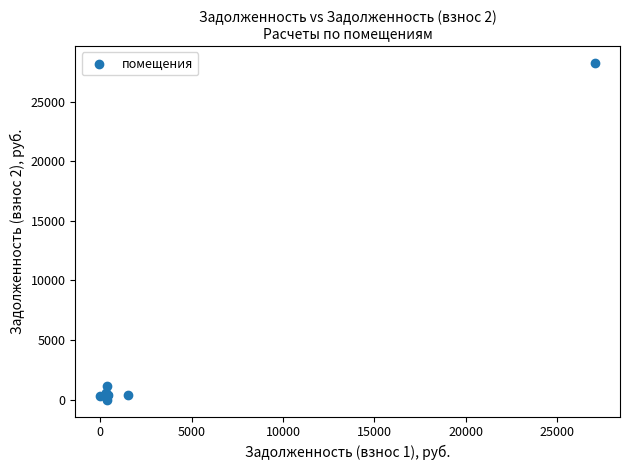

What Y value in the scatter plot is closest to 14113?

1164.5